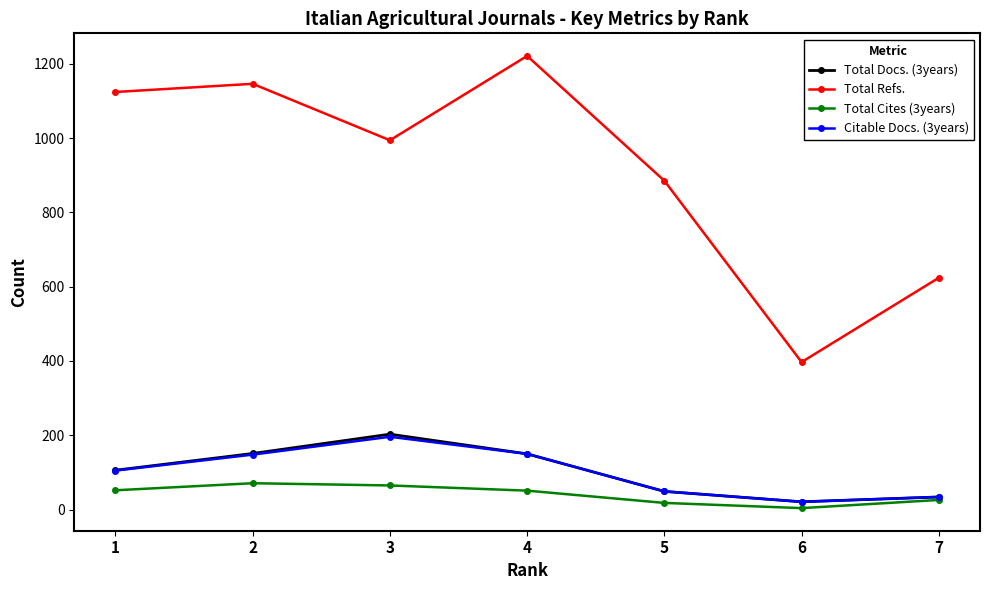

Is this an area chart (filled region under the line)?

No